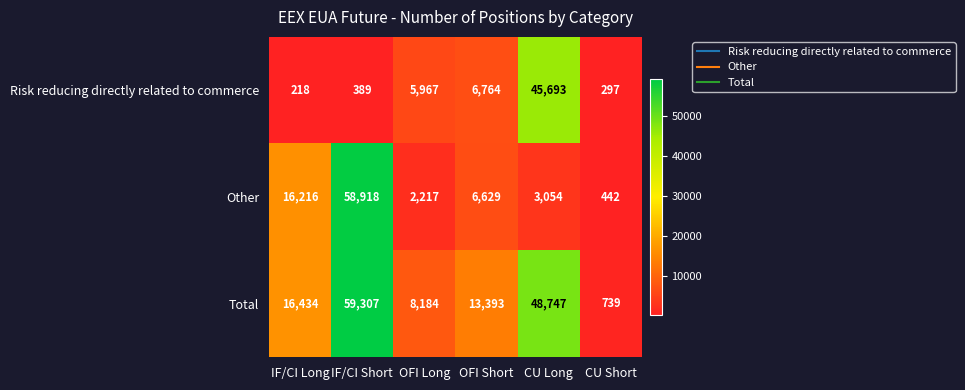

The value of Other at OFI Short is 1544. True or false?

False